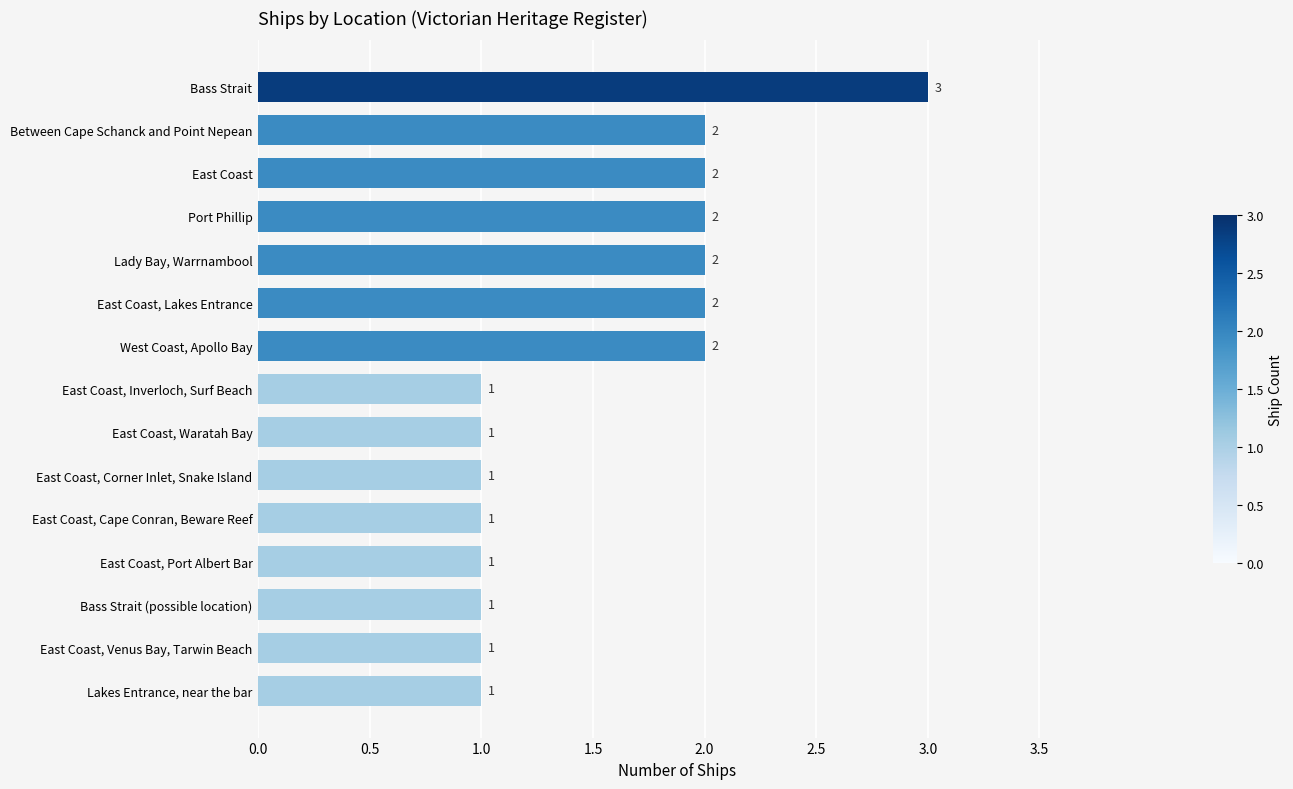

Count the values in the range 1 to 2.

14